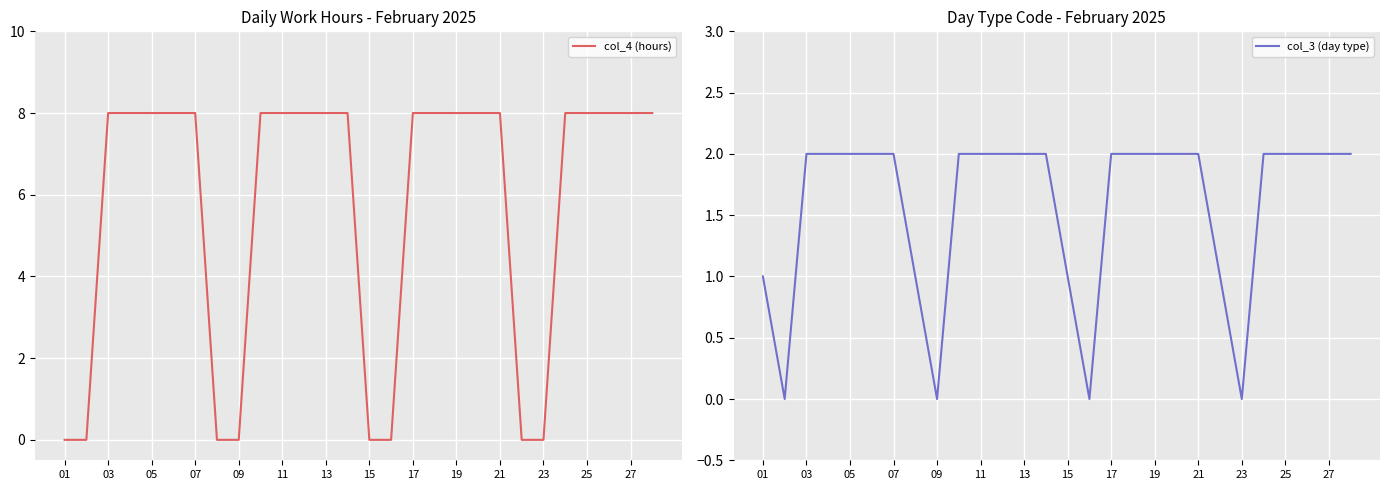

Read the col_3 (day type) value at 27.

2